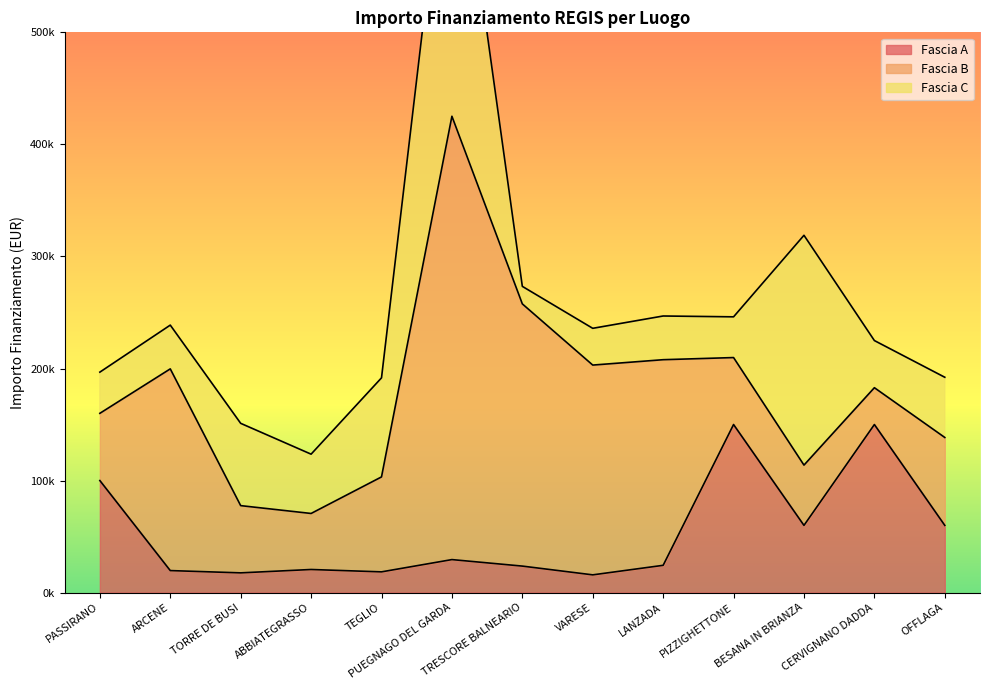

How many lines are shown in the chart?

3